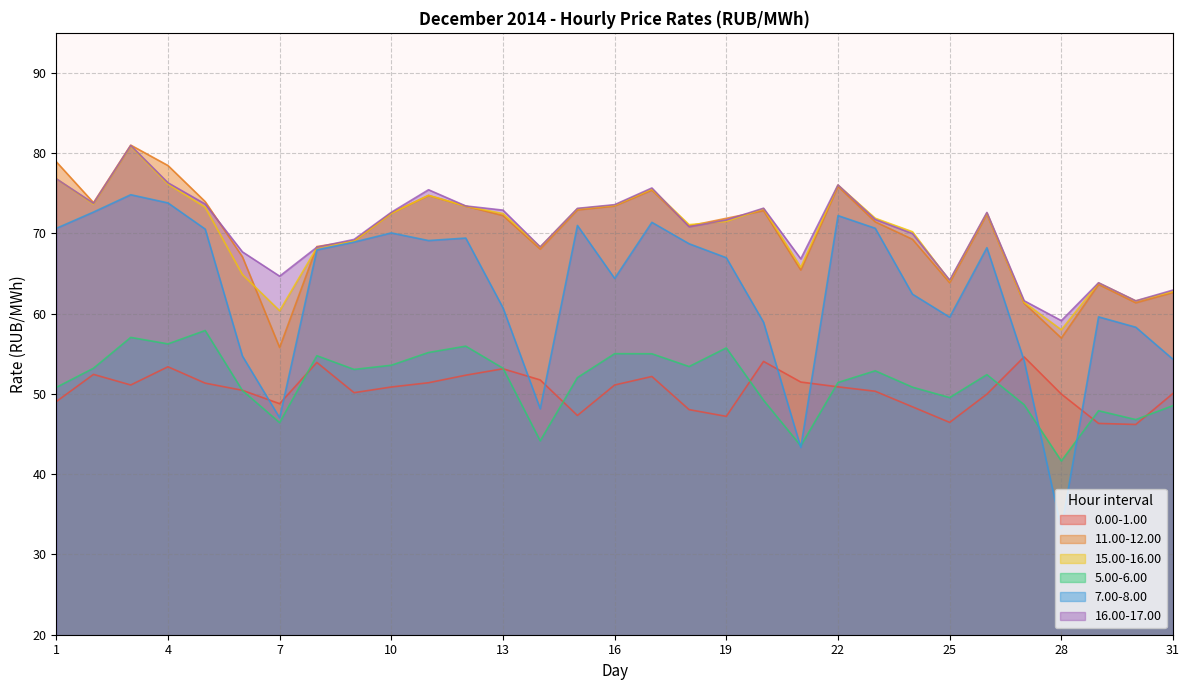

Reading left to right, list all the values displayed in this chart.

0.00-1.00: 49.0	52.4	51.1	53.4	51.4	50.5	48.8	53.9	50.2	50.9	51.4	52.3	53.1	51.8	47.3	51.1	52.2	48.0	47.2	54.1	51.5	50.9	50.3	48.4	46.5	50.0	54.6	50.0	46.3	46.2	50.1
11.00-12.00: 78.9	73.8	81.0	78.5	74.0	67.1	55.8	68.4	69.1	72.5	74.7	73.4	72.2	68.0	72.9	73.4	75.4	70.9	71.9	72.8	65.4	75.9	71.5	69.3	63.9	72.4	61.3	57.0	63.6	61.4	62.6
15.00-16.00: 76.8	73.7	80.9	76.2	73.3	64.9	60.4	68.2	69.1	72.5	74.8	73.4	72.5	68.3	73.1	73.5	75.5	71.1	71.5	73.1	65.8	76.0	71.9	70.2	64.1	72.5	61.4	58.0	63.8	61.6	62.8
5.00-6.00: 50.8	53.2	57.0	56.2	57.9	50.4	46.4	54.8	53.1	53.6	55.2	56.0	53.2	44.2	52.0	55.0	55.0	53.4	55.7	49.2	43.5	51.4	52.9	50.9	49.5	52.4	48.7	41.6	47.9	46.8	48.5
7.00-8.00: 70.6	72.7	74.8	73.8	70.5	54.7	47.0	68.0	68.9	70.1	69.1	69.4	60.7	48.2	71.0	64.4	71.4	68.7	67.0	58.9	43.3	72.2	70.7	62.4	59.6	68.2	54.2	33.2	59.6	58.3	54.3
16.00-17.00: 76.8	73.8	81.0	76.3	73.7	67.7	64.7	68.3	69.3	72.6	75.5	73.4	72.9	68.3	73.1	73.6	75.7	70.8	71.7	73.2	66.8	76.0	71.8	70.0	64.2	72.6	61.6	59.1	63.9	61.6	63.0